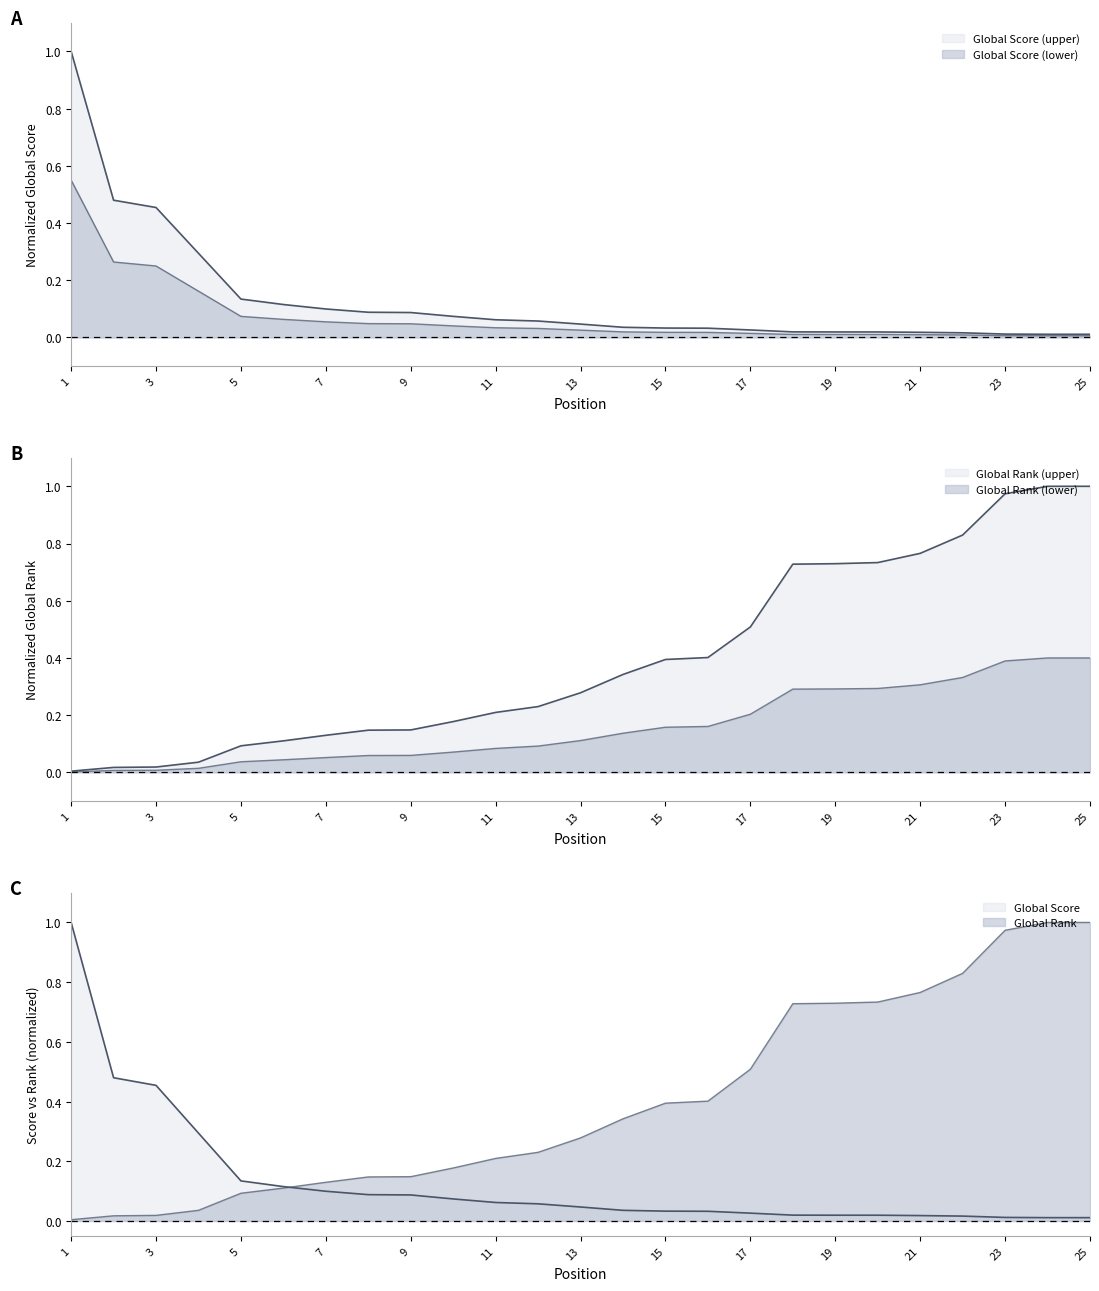

List the labels in order of Global Score value, largest first.

1, 2, 3, 4, 5, 6, 7, 8, 9, 10, 11, 12, 13, 14, 15, 16, 17, 18, 19, 20, 21, 22, 23, 24, 25